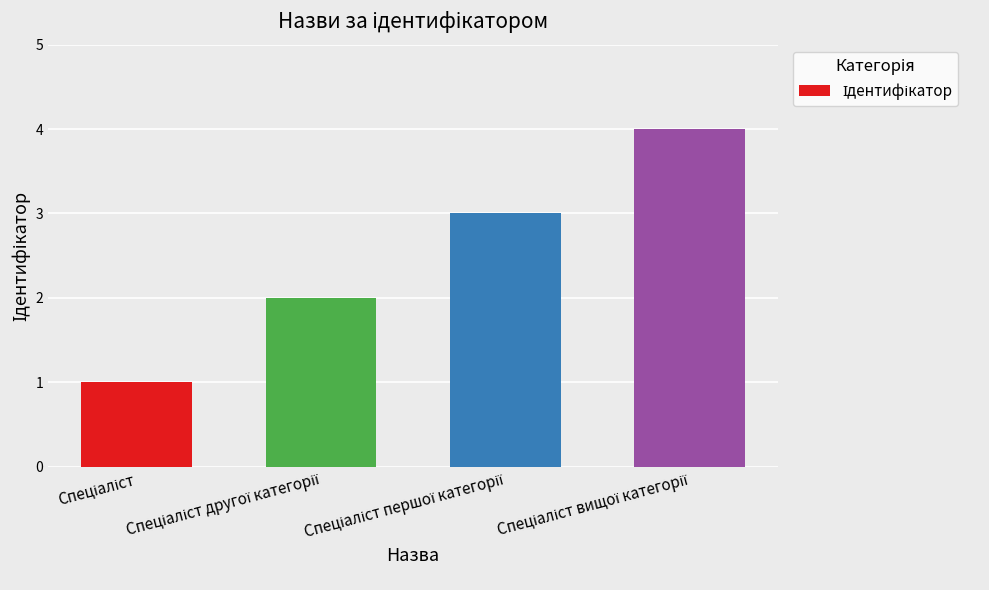

What is the greatest value displayed?

4